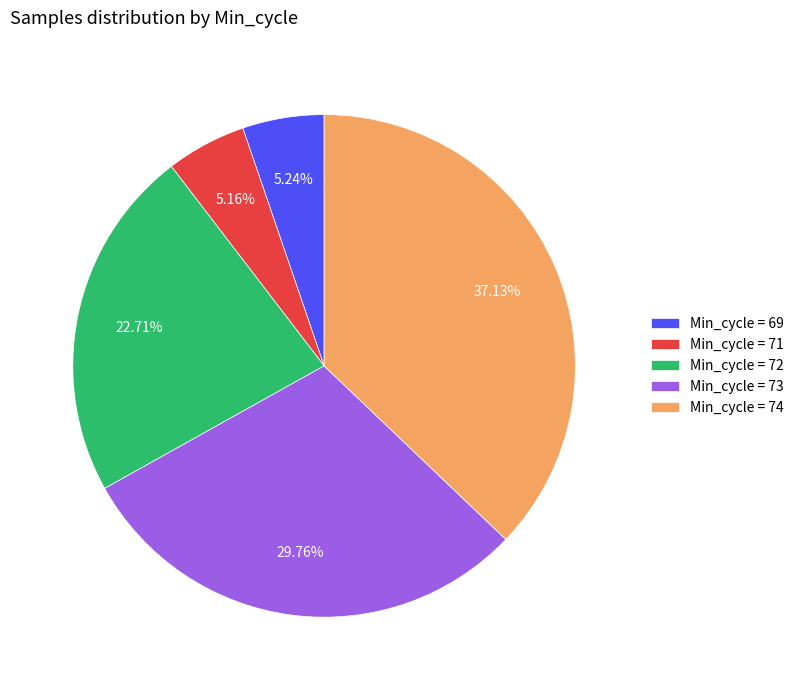

How many segments does this pie chart have?

5